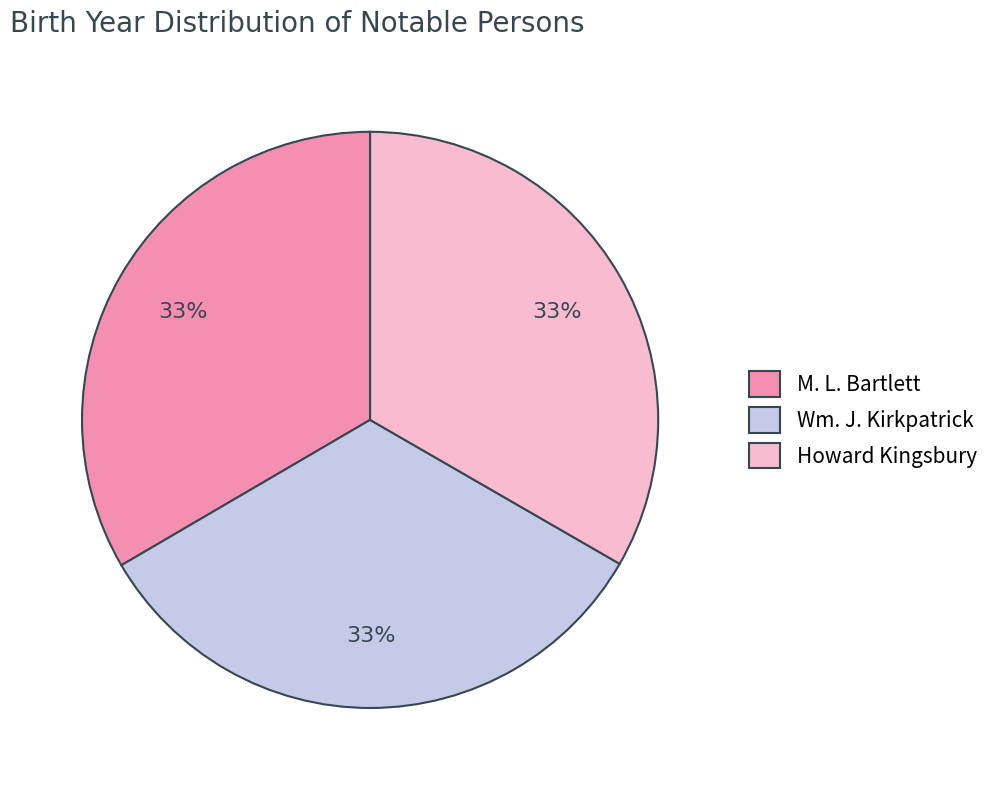

Do M. L. Bartlett and Howard Kingsbury together represent more than half of the pie?

Yes